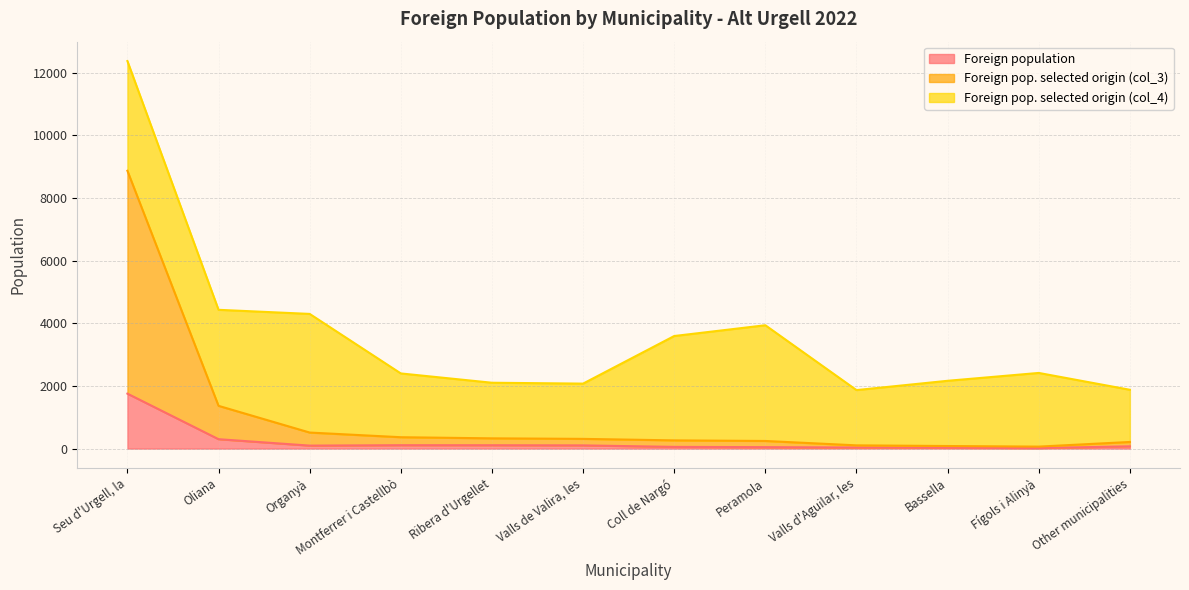

What is the label of the 5th point from the right?

Peramola